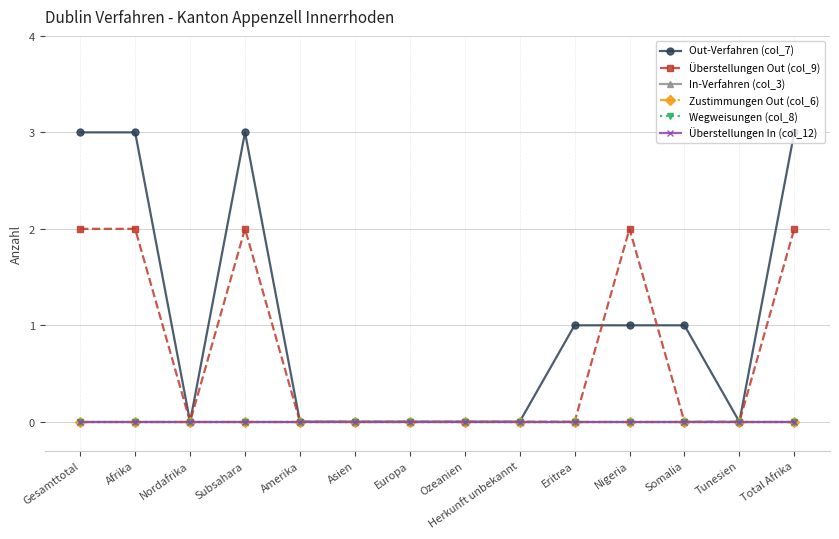

Which series has the largest total across all categories?

Out-Verfahren (col_7)